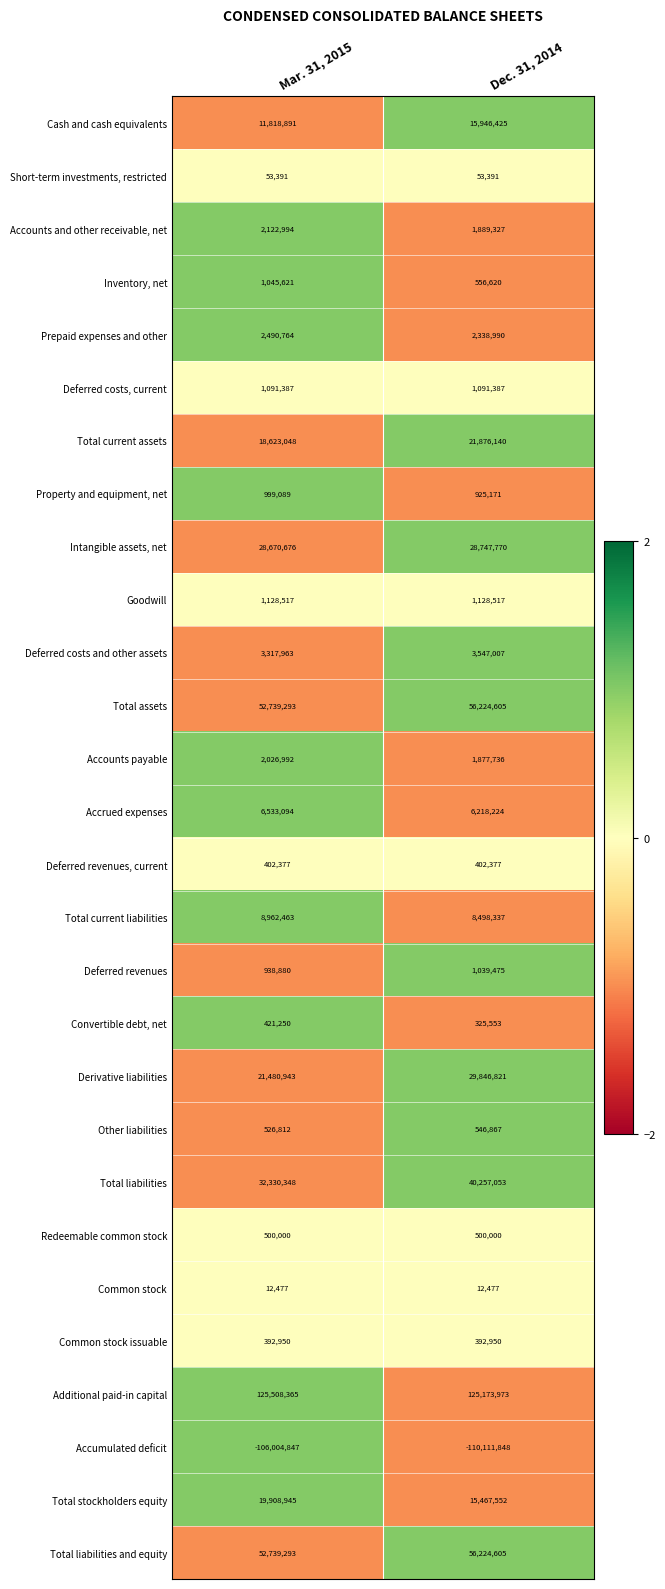

Rank the categories by Other liabilities value from highest to lowest.

Dec. 31, 2014, Mar. 31, 2015